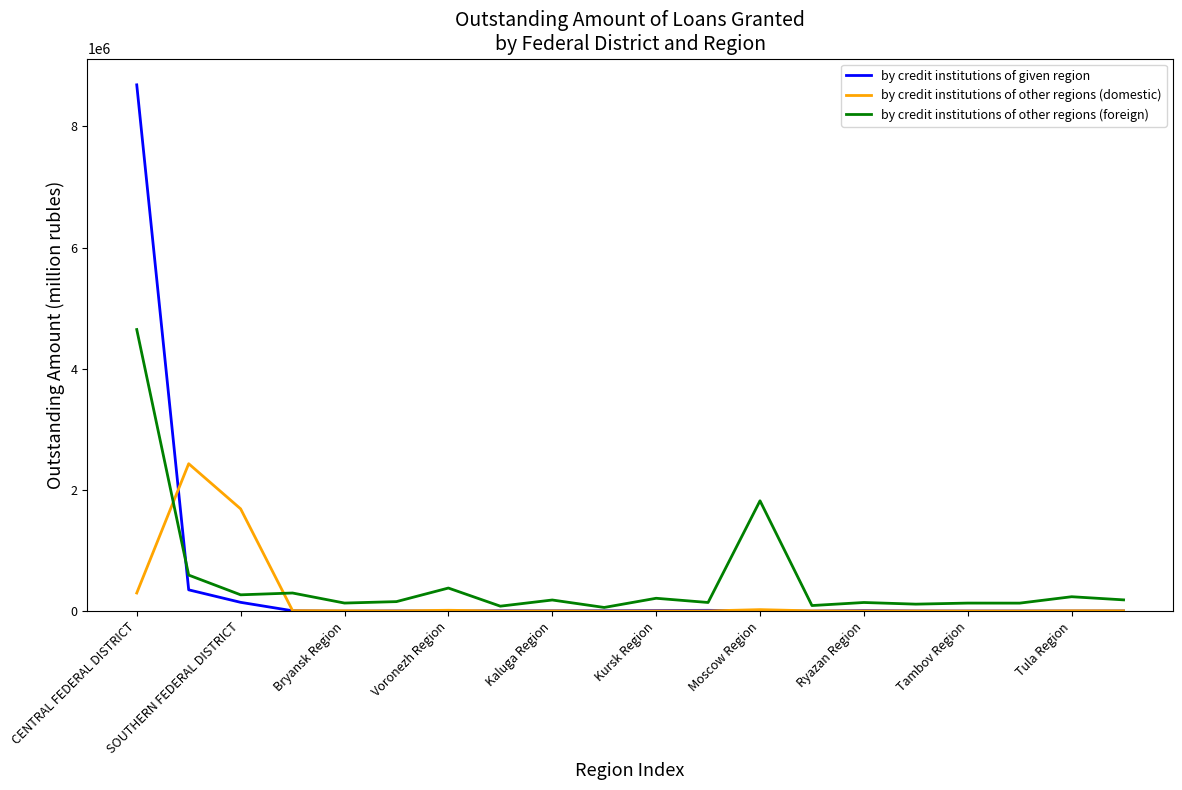

List the series in order of their peak value, lowest first.

by credit institutions of other regions (domestic), by credit institutions of other regions (foreign), by credit institutions of given region